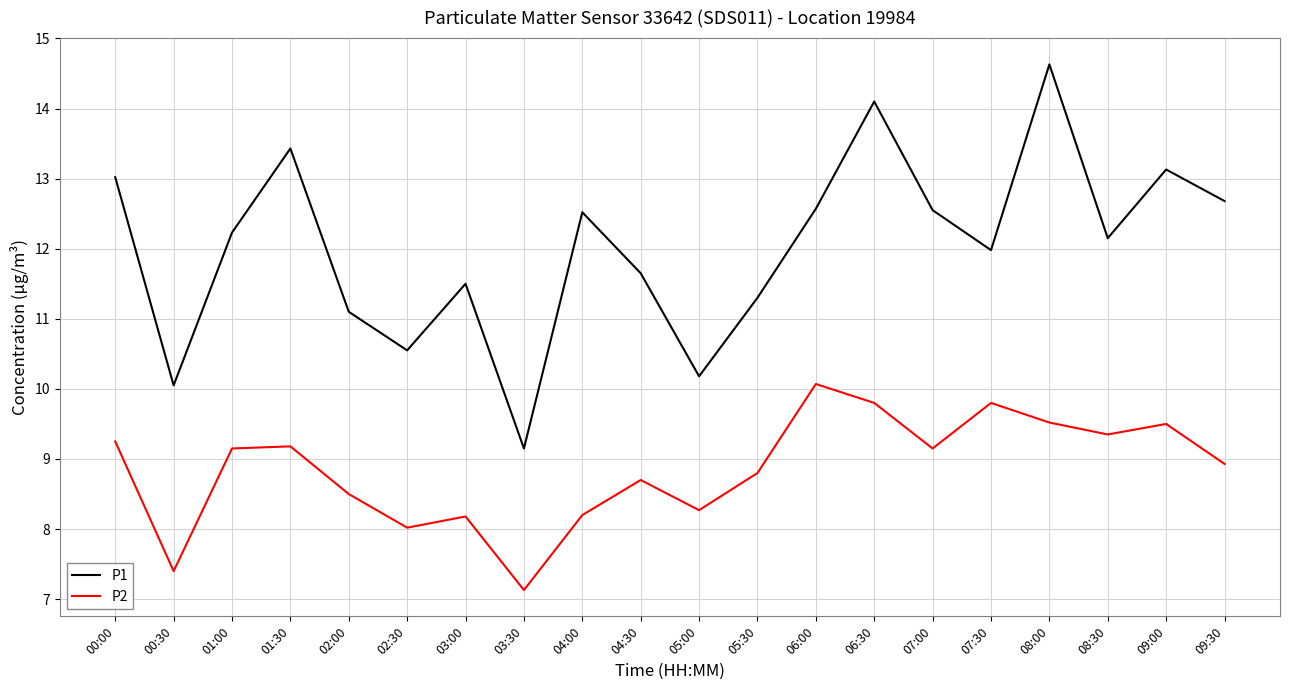

The value of P2 at 00:00 is 9.2. True or false?

True